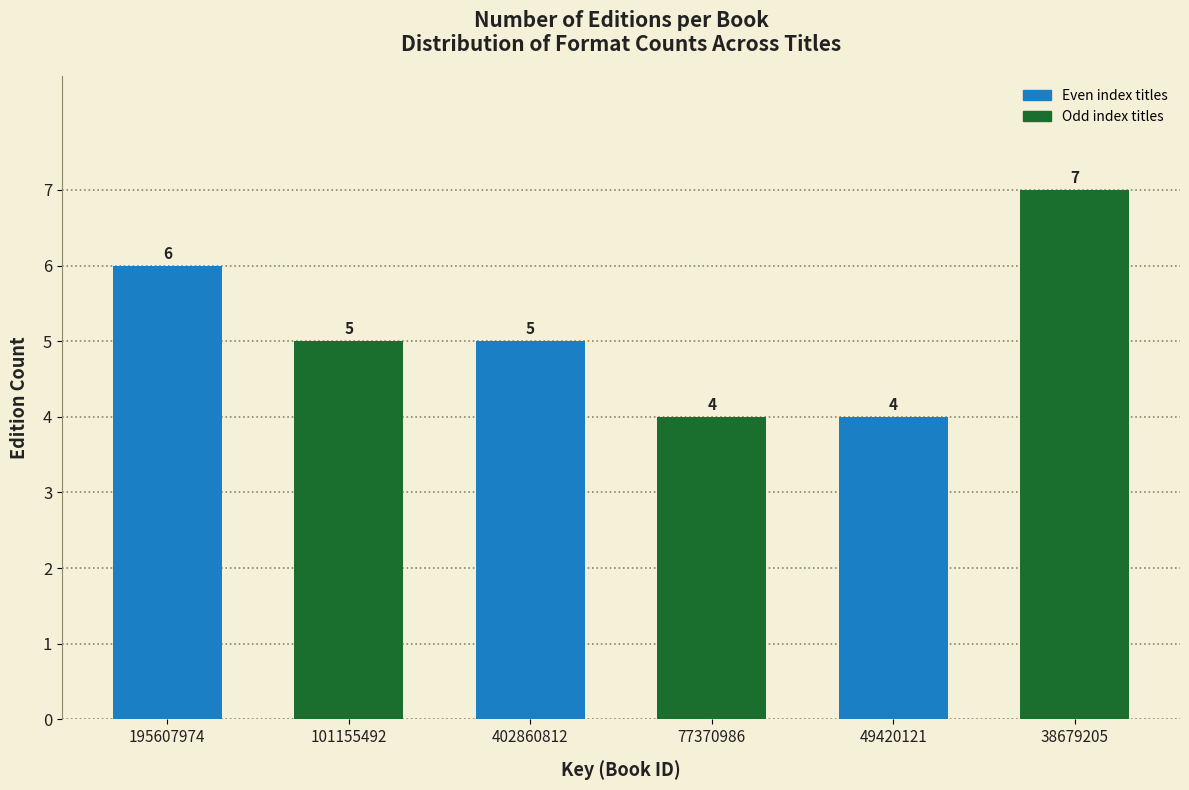

Reading left to right, list all the values displayed in this chart.

195607974=6	101155492=5	402860812=5	77370986=4	49420121=4	38679205=7